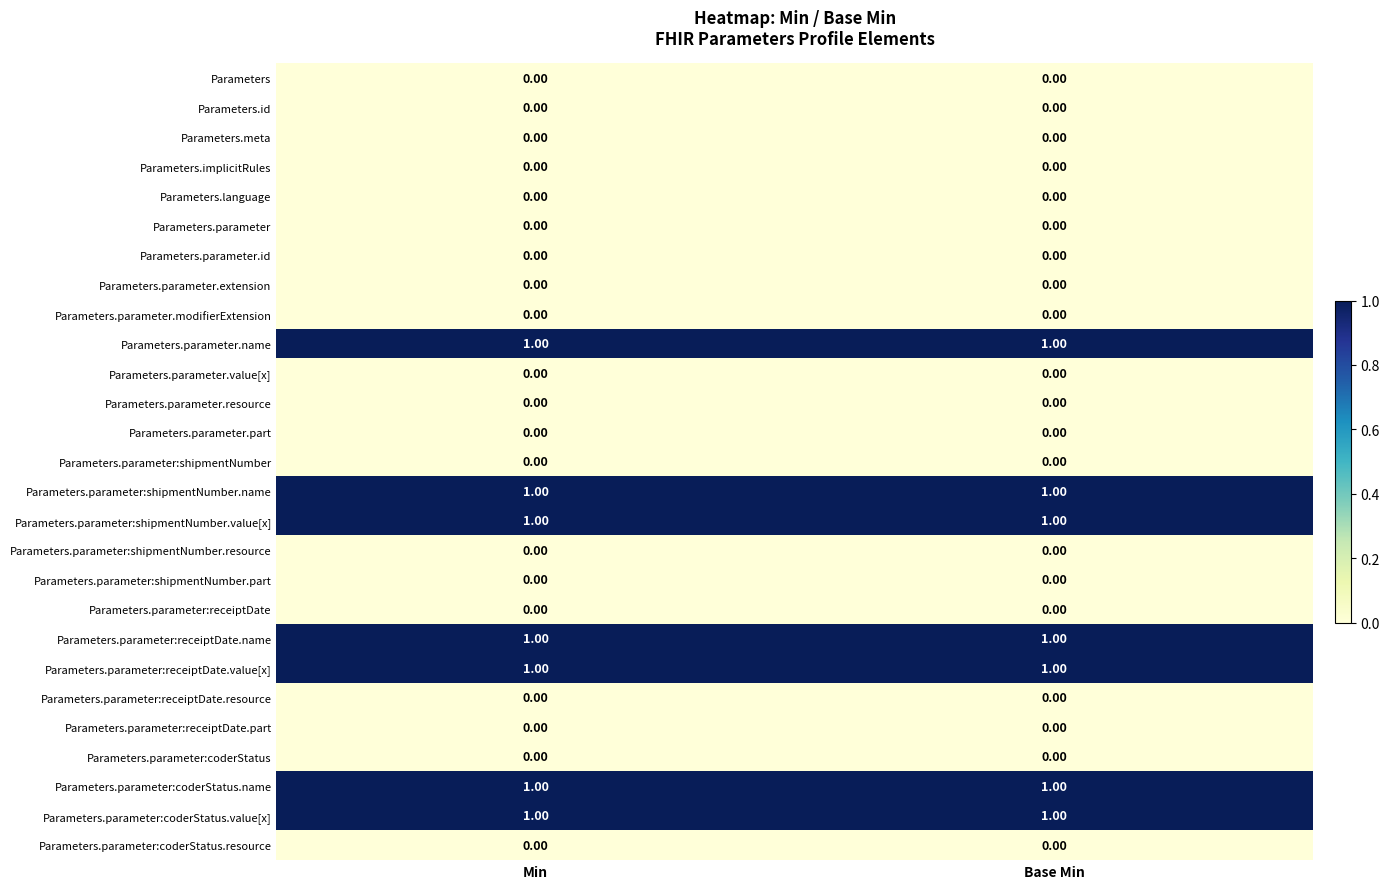

What is the total value across all series at Base Min?

7